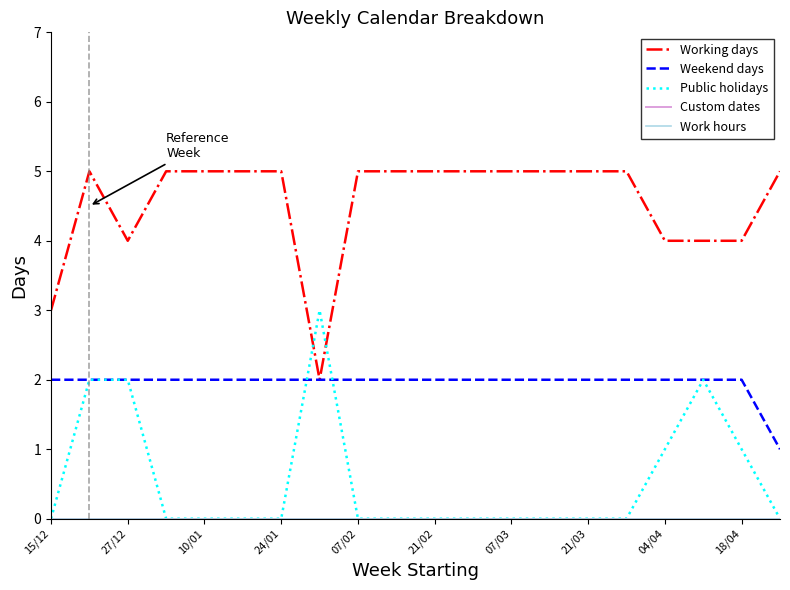

Does the chart have visible grid lines?

No